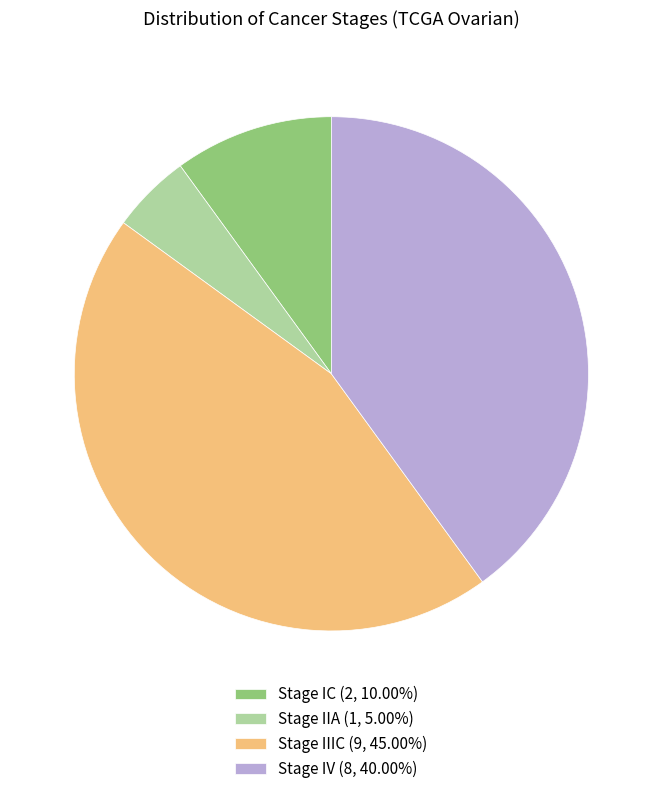

Is there a majority slice in this chart?

No